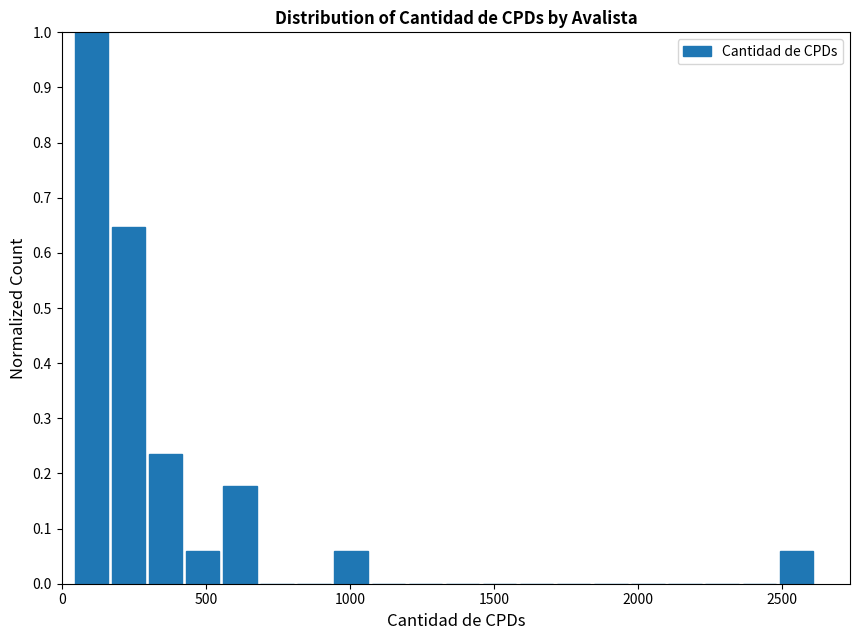

Read against the x-axis, roughly where is the centre of the tallest bar?

100